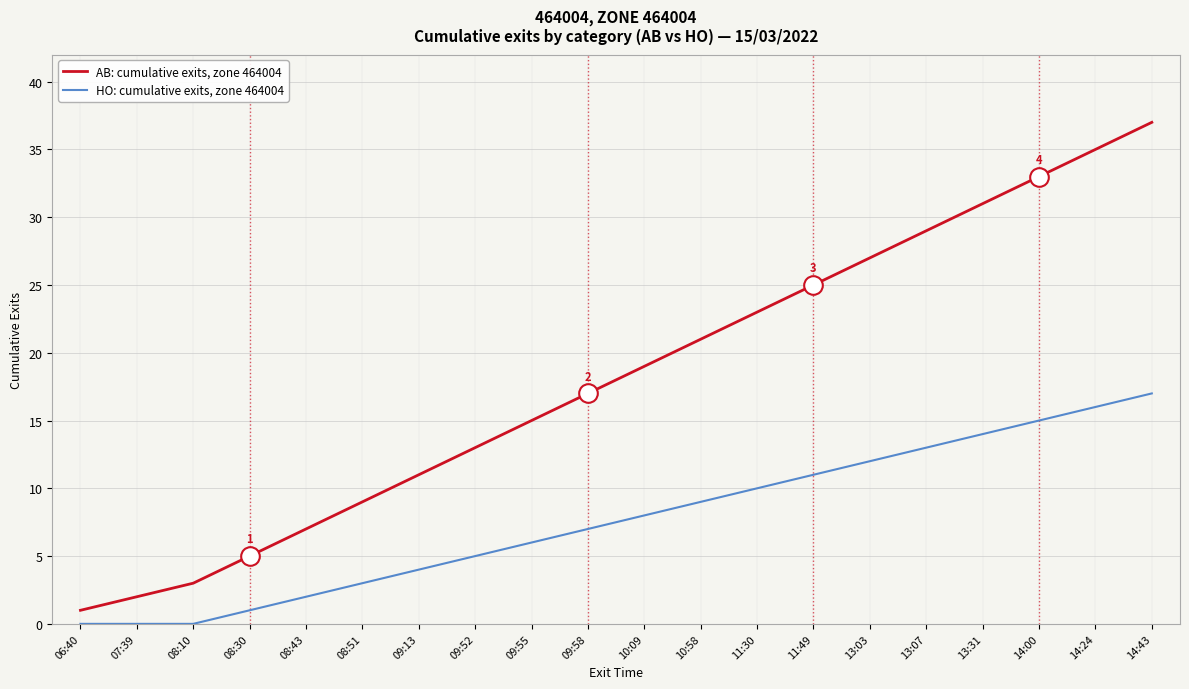

At how many categories does at least one series exceed 10?

14